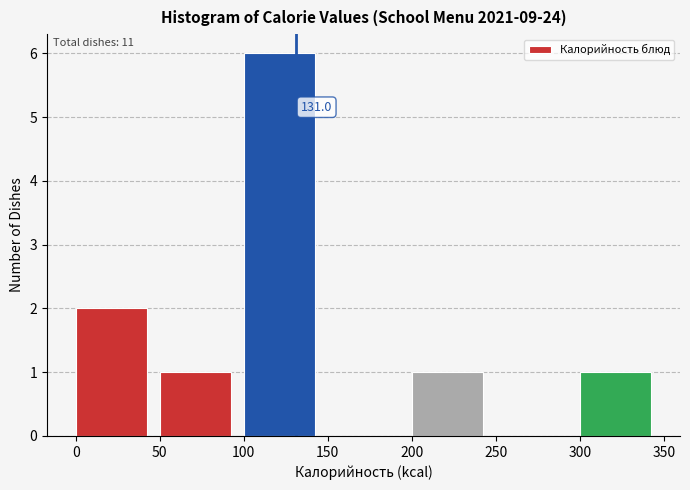

Which range on the x-axis has the tallest bar?

100 to 150